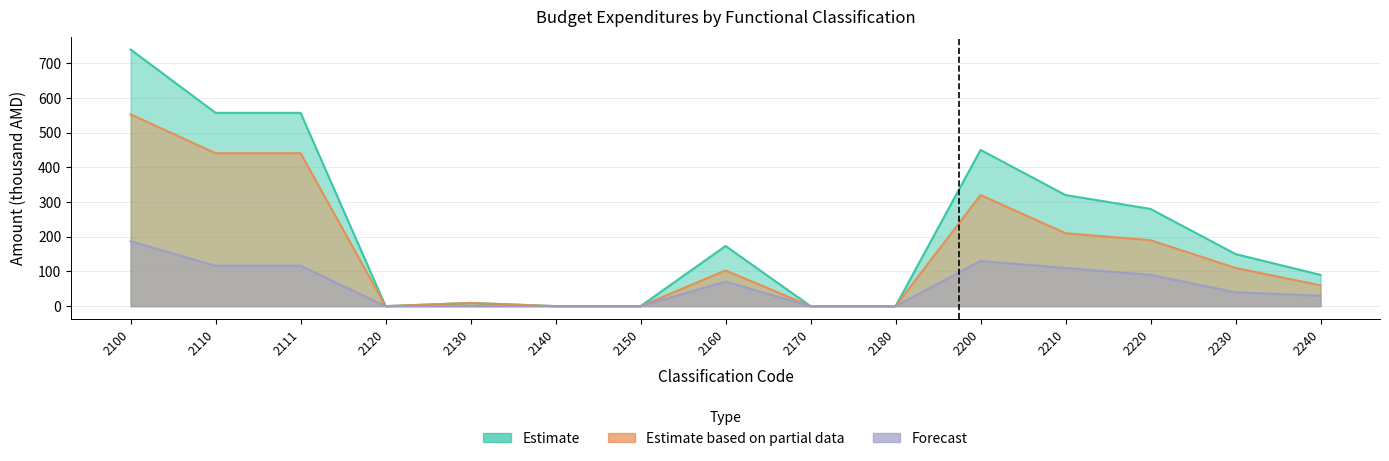

At 2160, list the series in order from largest to smallest.

Estimate, Estimate based on partial data, Forecast